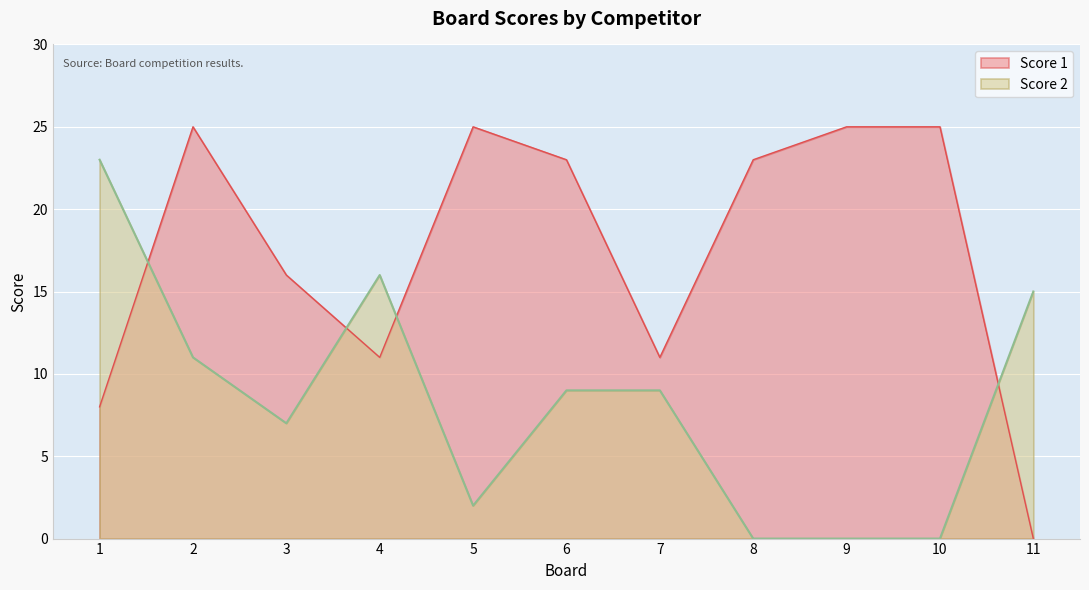

In Score 1, how many points are higher than both neighbors (excluding endpoints)?

2